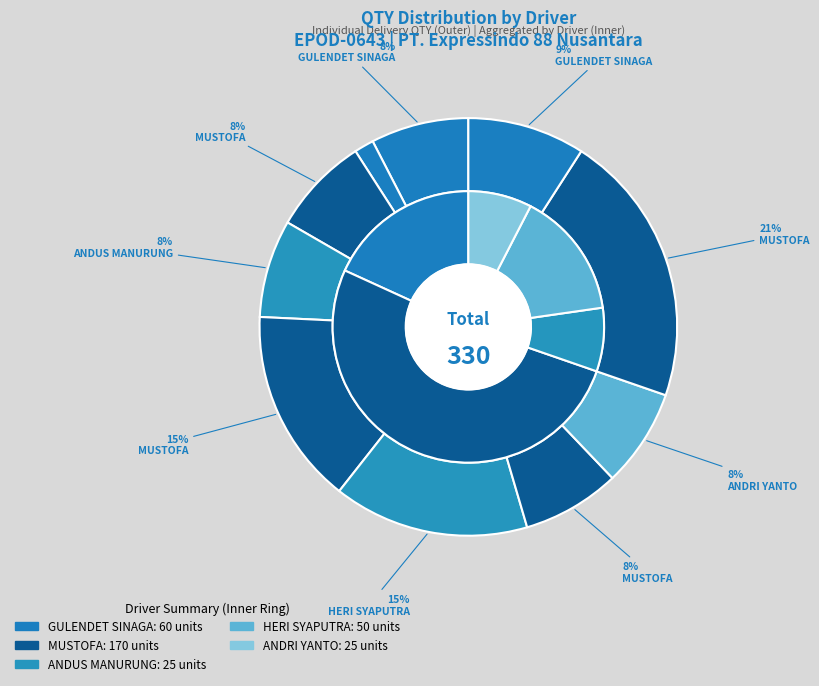

Is there any slice that represents more than half of the pie?

No